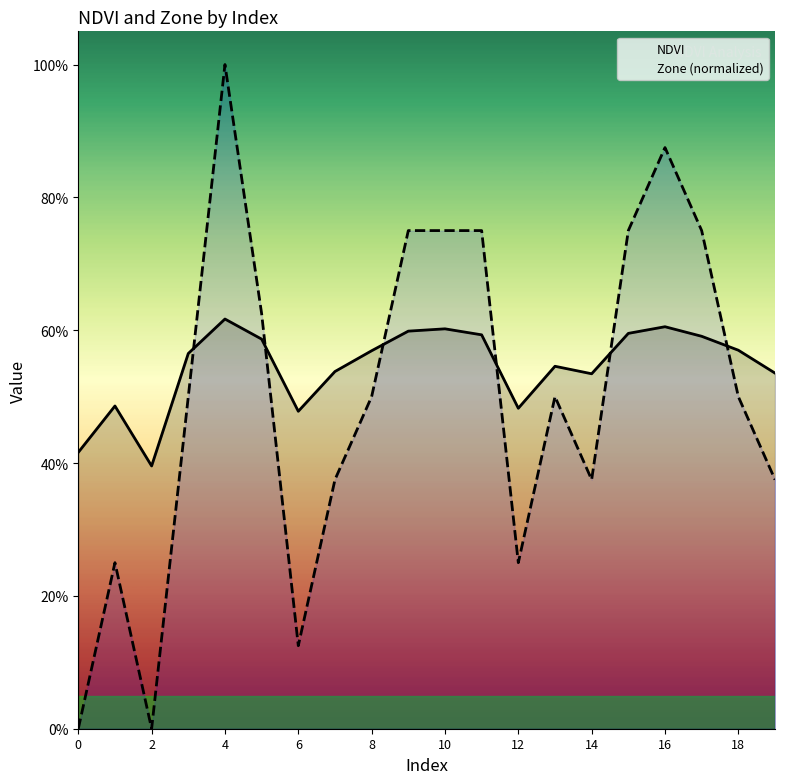

Which has a higher value, 14 or 15?

15